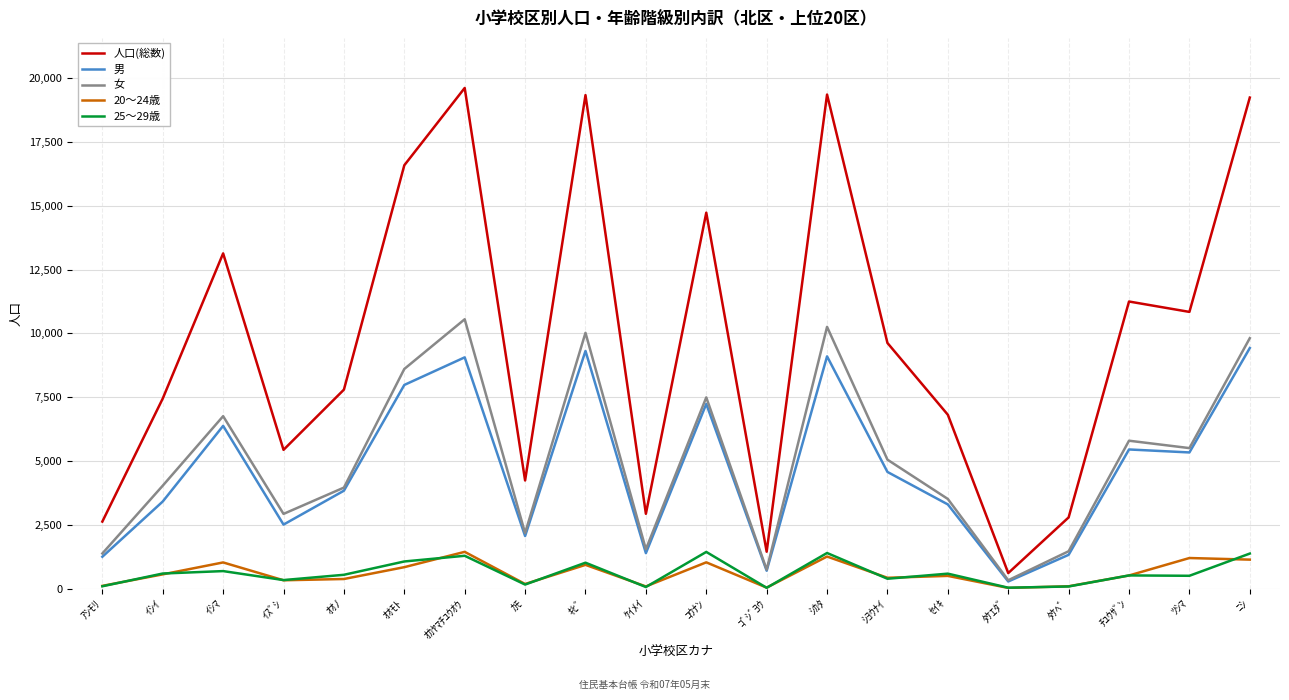

Which series changed the most between ｲｼｲ and ｵｶﾔﾏﾁﾕｳｵｳ?

人口(総数)